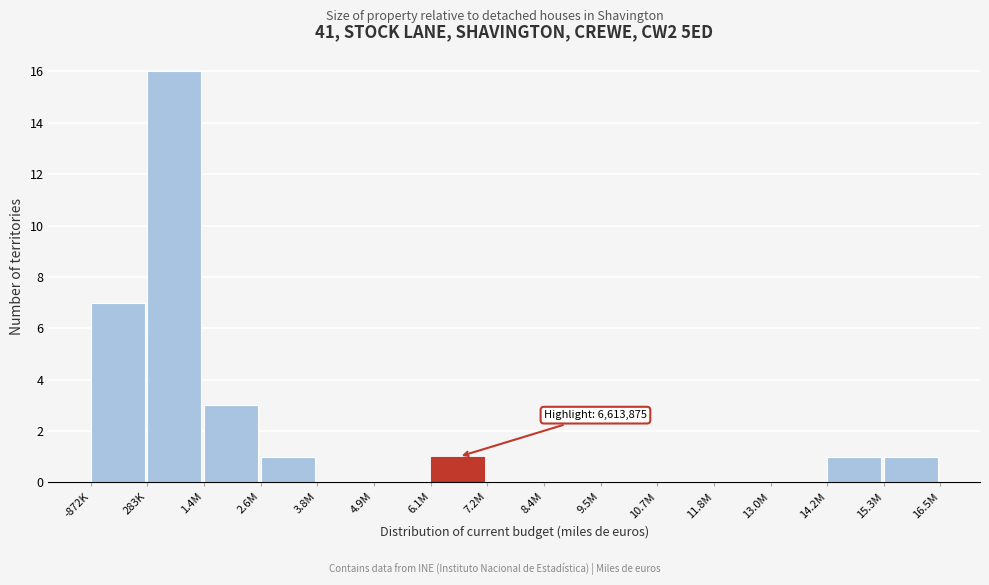

Reading left to right, extract all data points from this chart.

-872K=7	283K=16	1.4M=3	2.6M=1	3.8M=0	4.9M=0	6.1M=1	7.2M=0	8.4M=0	9.5M=0	10.7M=0	11.8M=0	13.0M=0	14.2M=1	15.3M=1